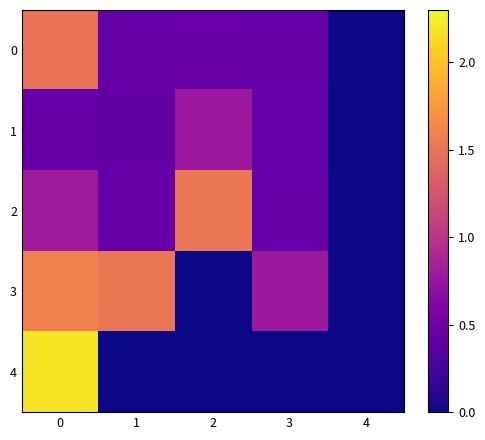

What is the total value across all series at 3?

2.1